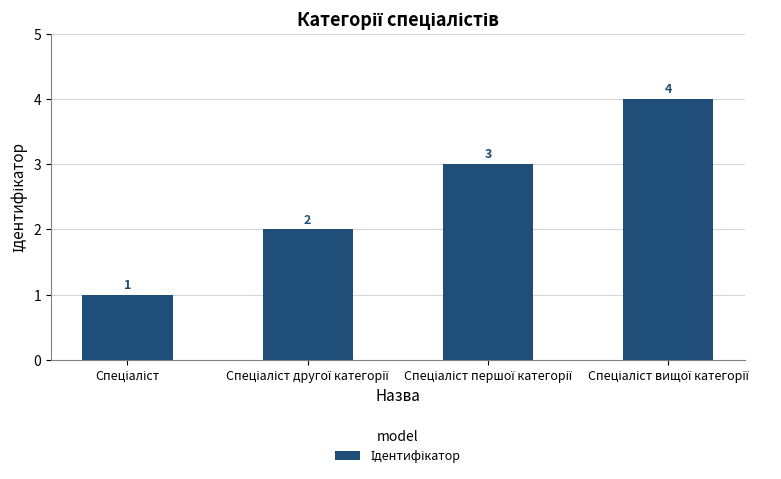

What is the difference between the maximum and minimum values?

3